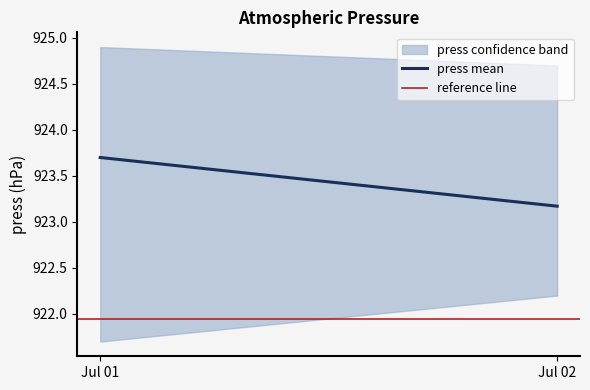

Which series has the largest total across all categories?

press mean